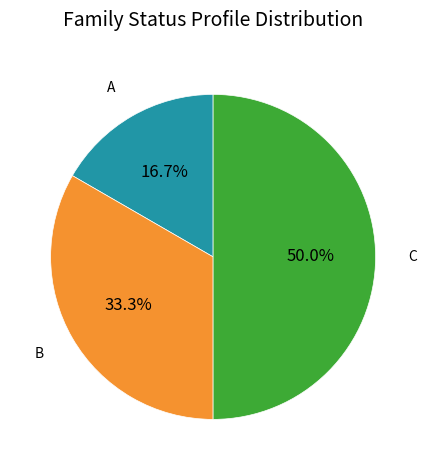

To the nearest percent, what percentage of the pie is A?

17%